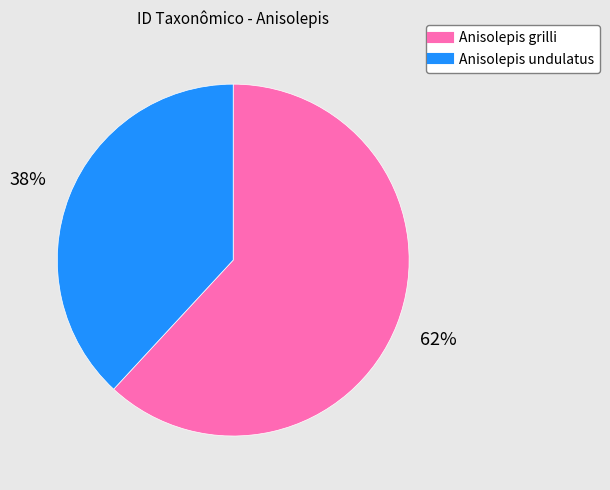

Is there a majority slice in this chart?

Yes